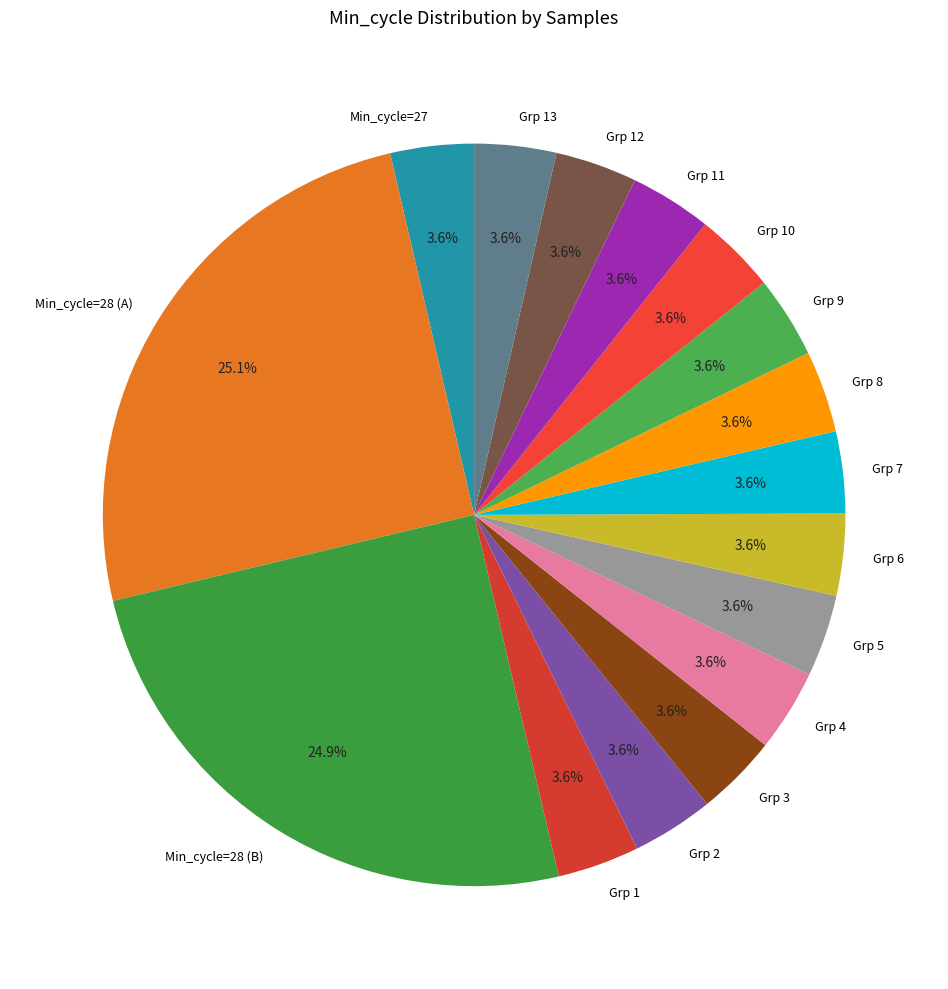

Does any single category account for the majority?

No